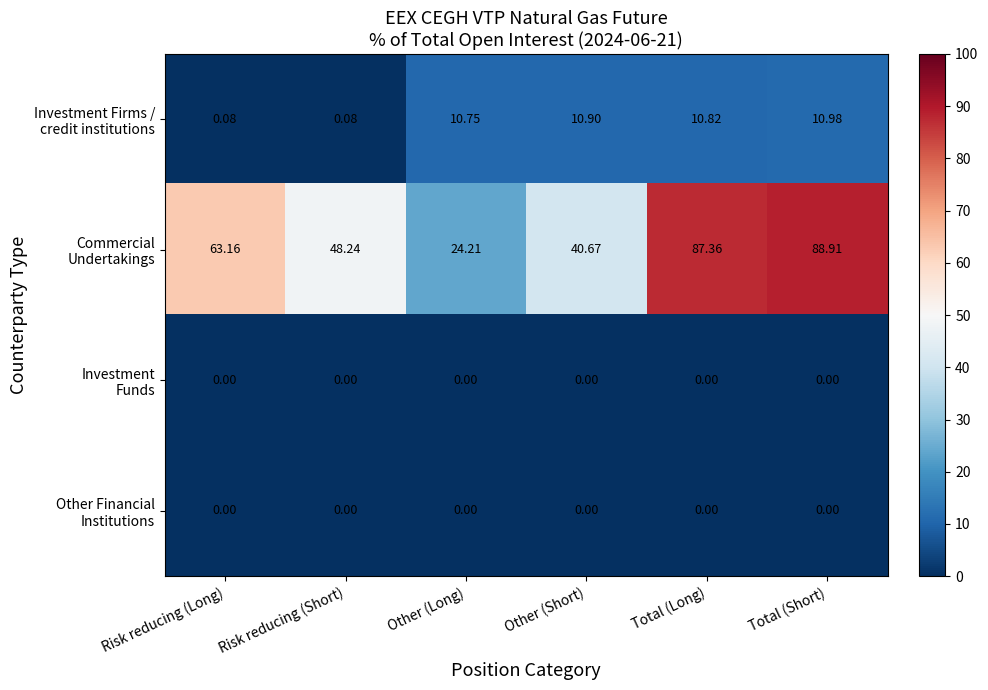

Which category has the highest value across all series?

Total (Short)